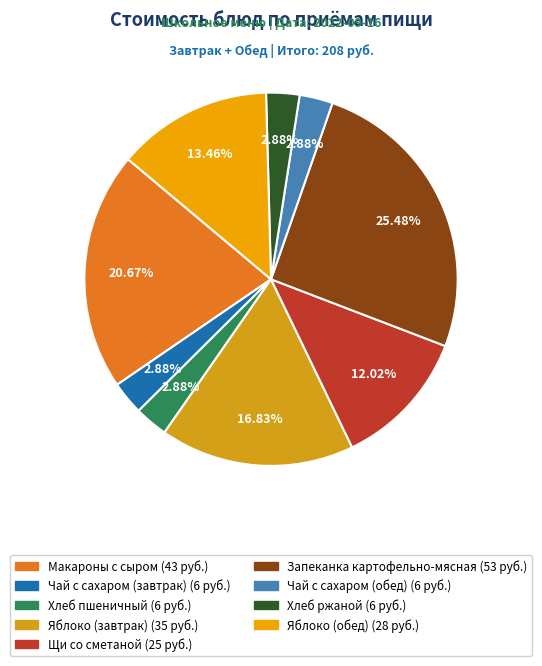

How much of the chart is everything except Хлеб пшеничный?

97.1%